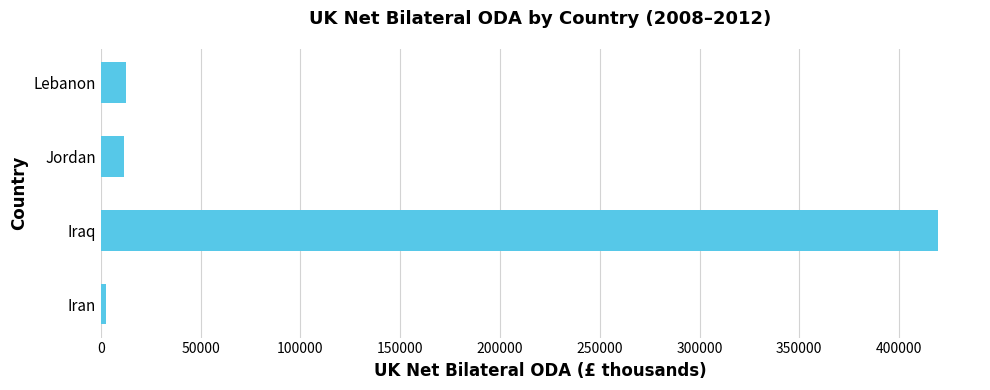

What is the sum of all values?

446092